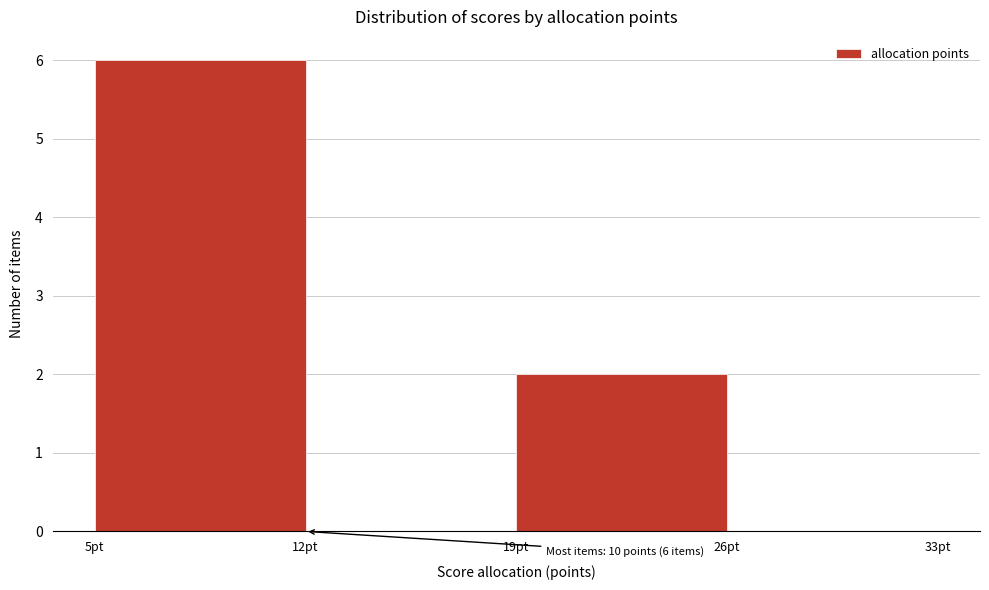

Over which range of the x-axis is the bar tallest?

5 to 12